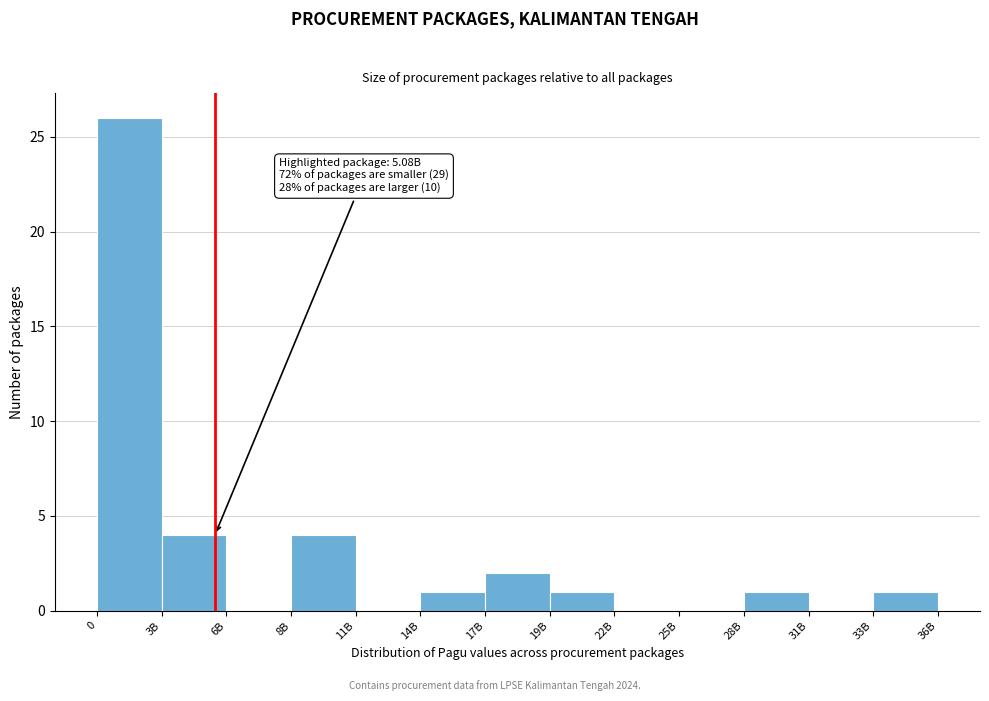

Reading left to right, extract all data points from this chart.

0=26	3B=4	6B=0	8B=4	11B=0	14B=1	17B=2	19B=1	22B=0	25B=0	28B=1	33B=0	36B=1